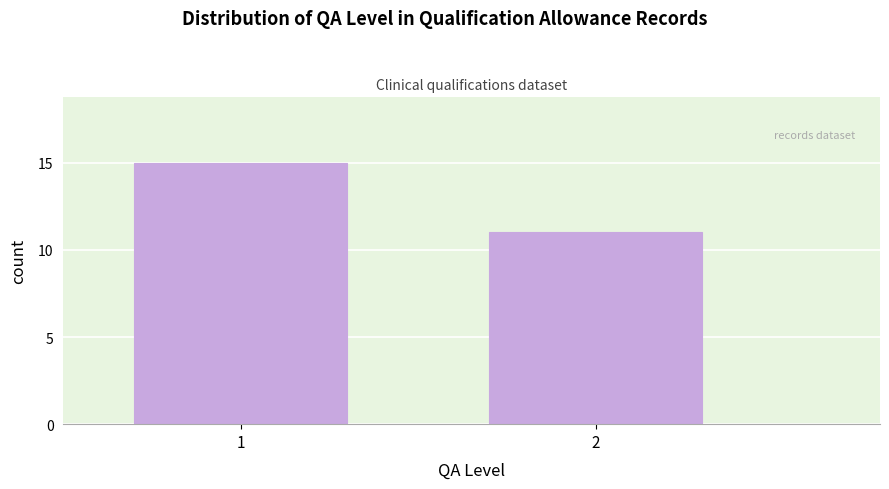

Reading left to right, extract all data points from this chart.

15	11